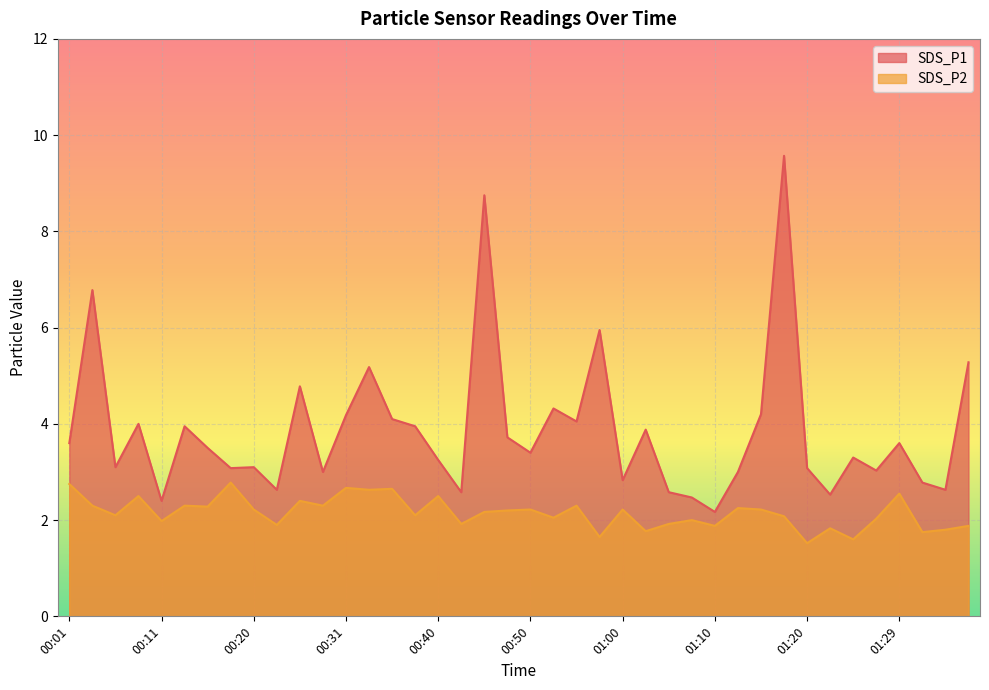

What is the minimum value for SDS_P2?

1.5